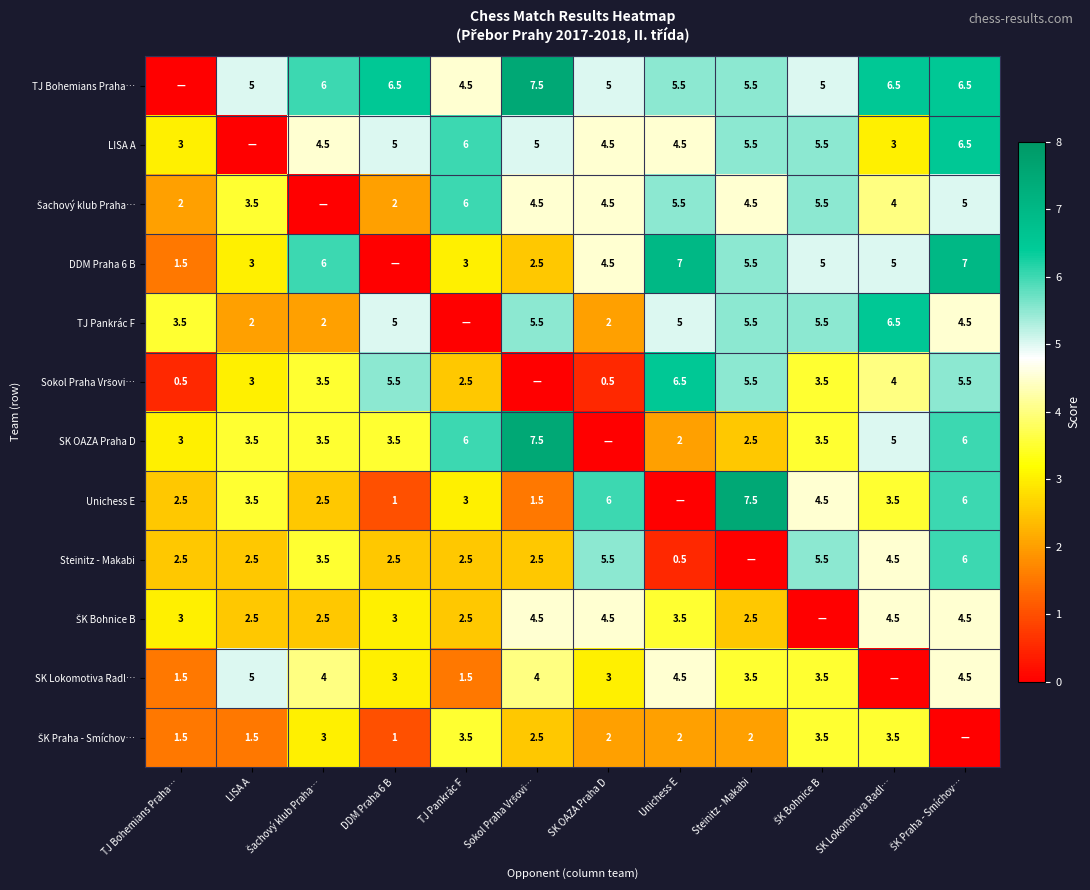

The Steinitz - Makabi series shows 0.5 at Unichess E. True or false?

True